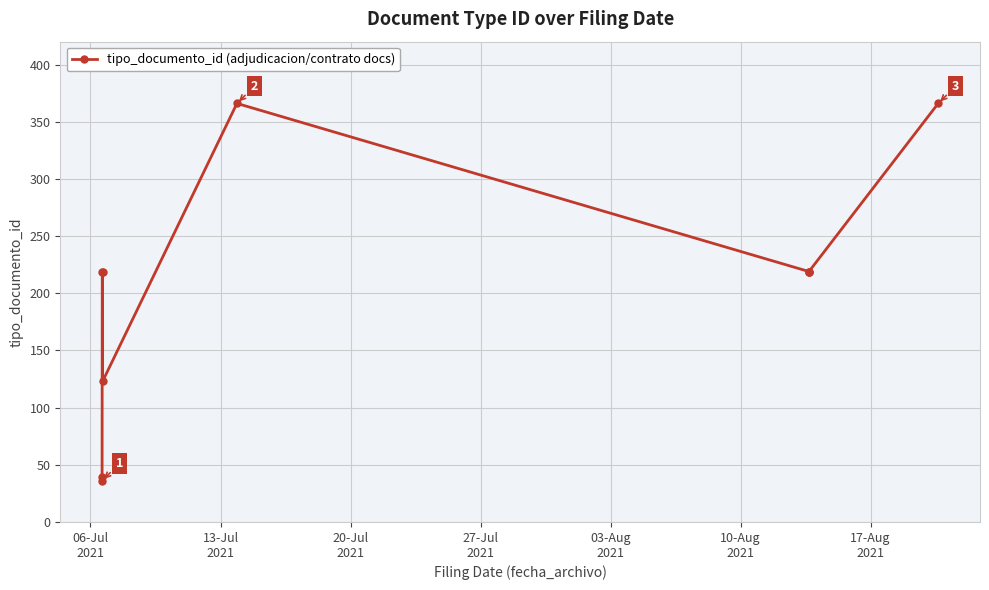

How many series are shown in this chart?

1